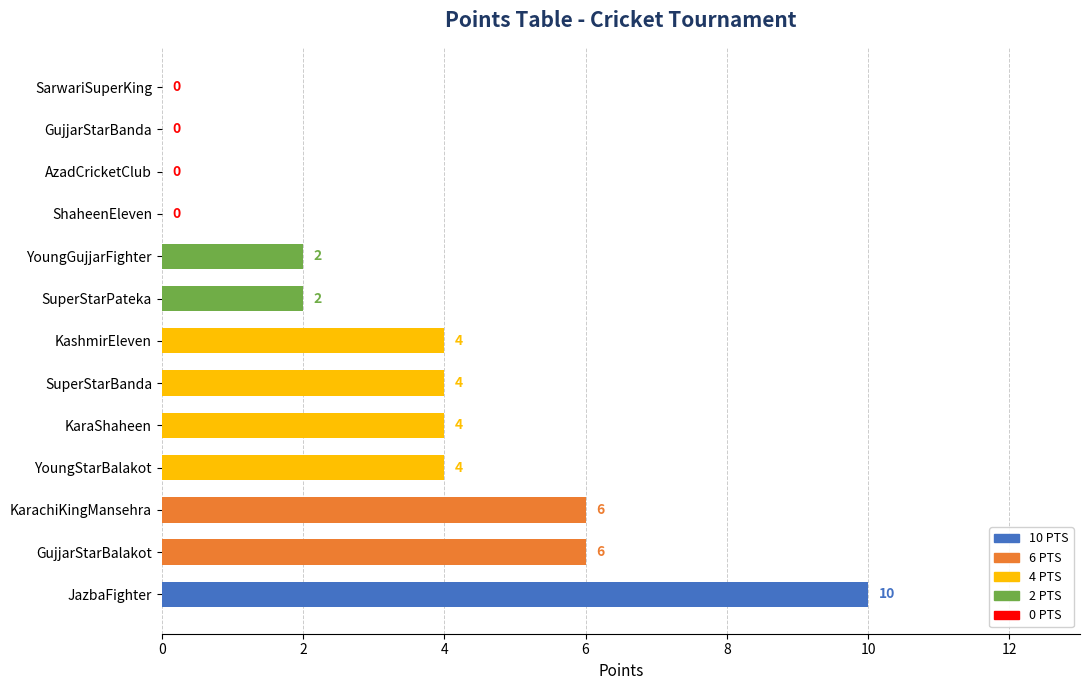

Reading bottom to top, extract all data points from this chart.

JazbaFighter=10	GujjarStarBalakot=6	KarachiKingMansehra=6	YoungStarBalakot=4	KaraShaheen=4	SuperStarBanda=4	KashmirEleven=4	SuperStarPateka=2	YoungGujjarFighter=2	ShaheenEleven=0	AzadCricketClub=0	GujjarStarBanda=0	SarwariSuperKing=0